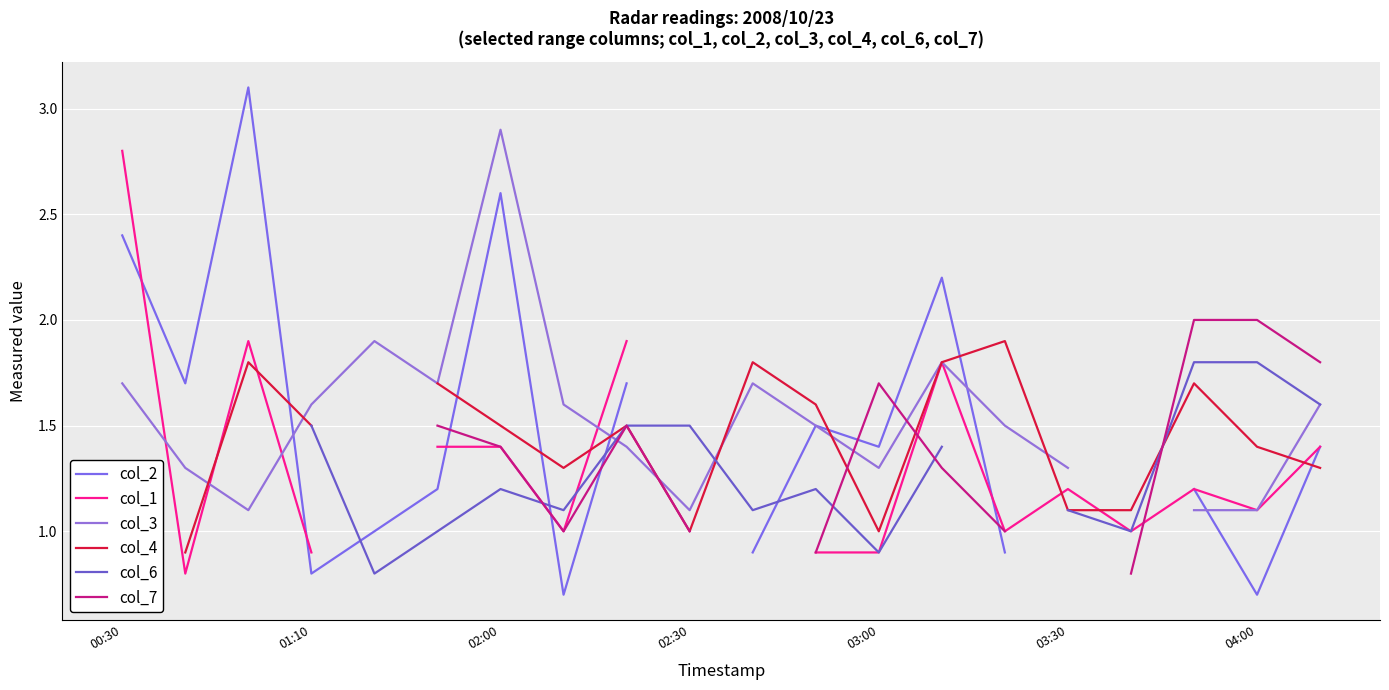

True or false: col_4 has a value of 1.6 at 11.

True